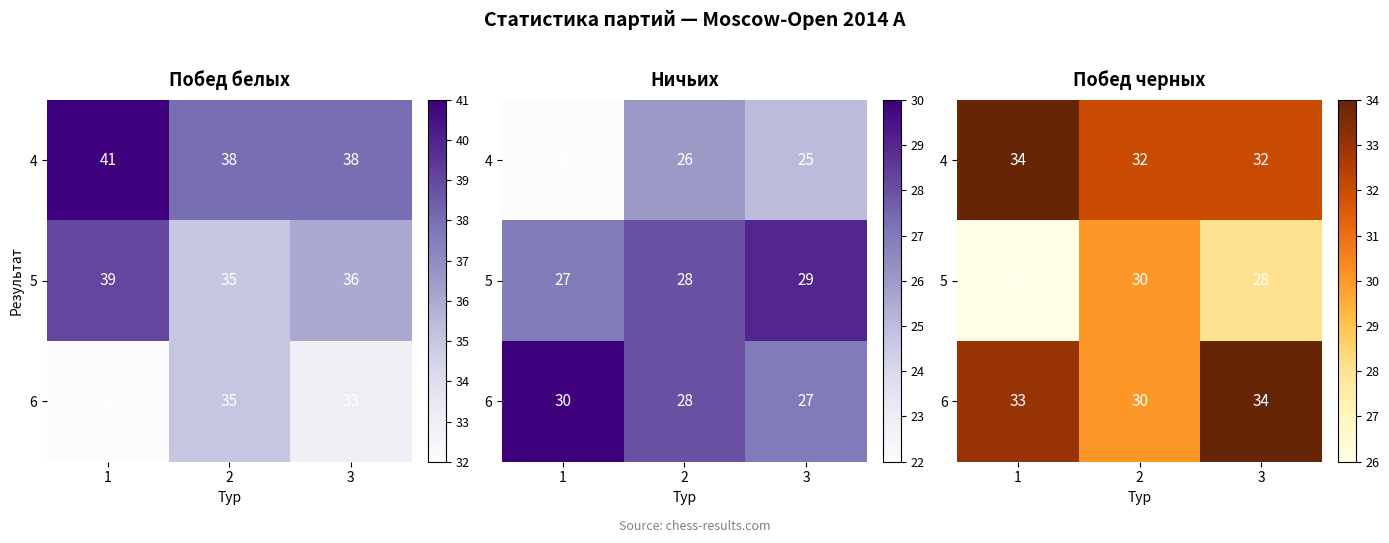

At how many categories does at least one series exceed 32?

2